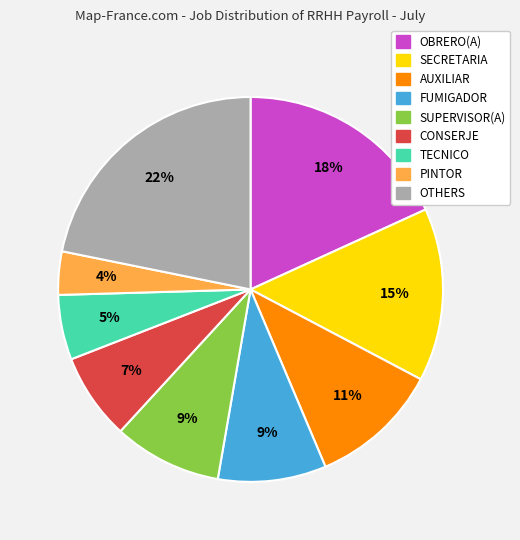

Does any single category account for the majority?

No